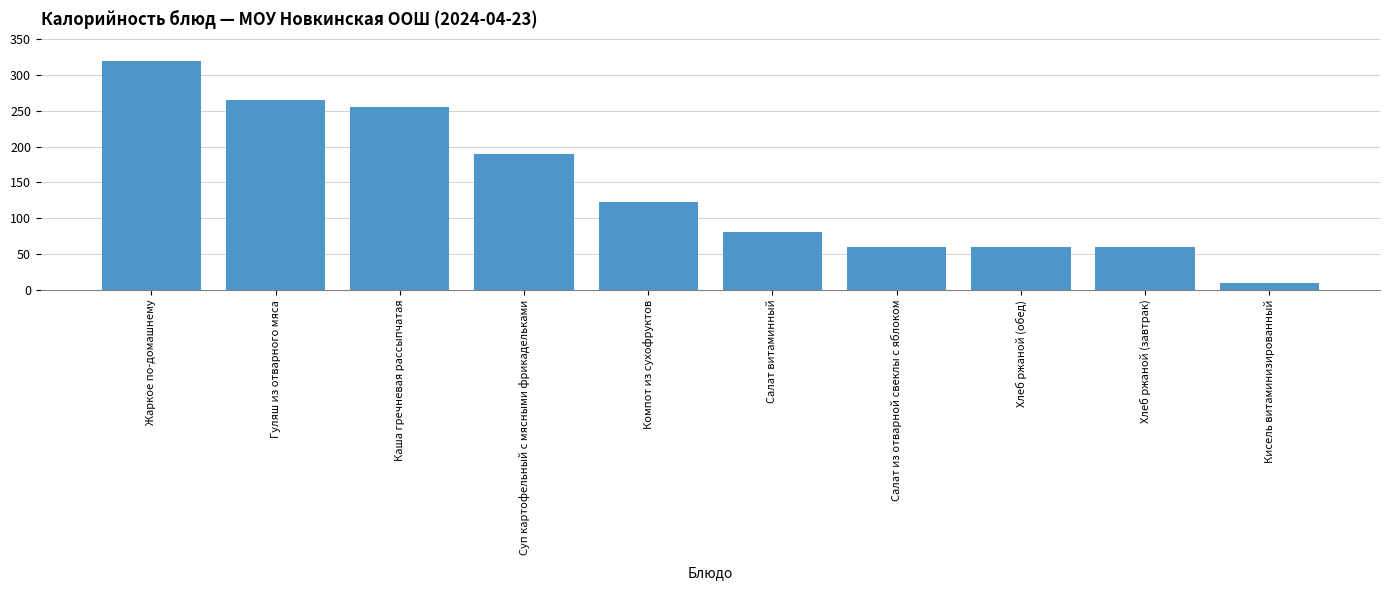

What is the greatest value displayed?

320.0